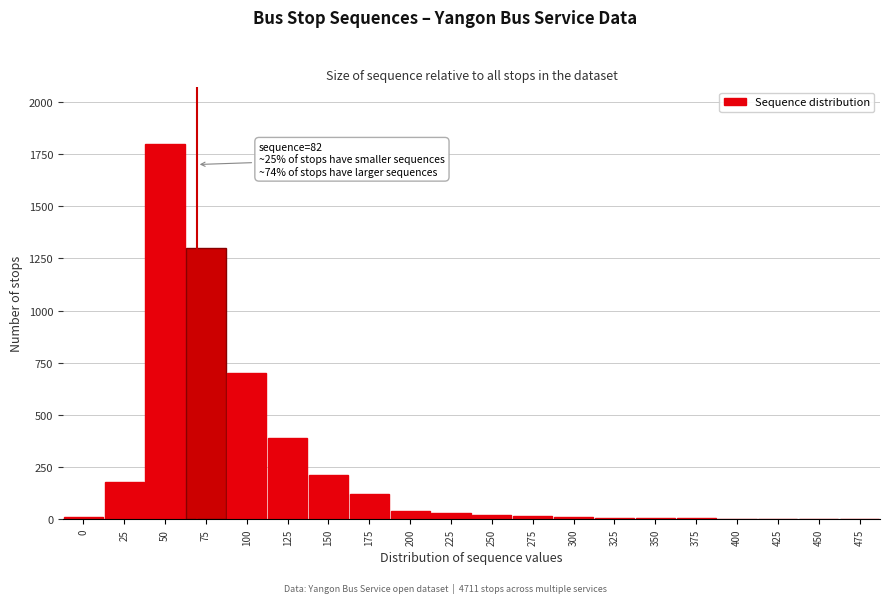

True or false: the data shows 700 at 100.

True